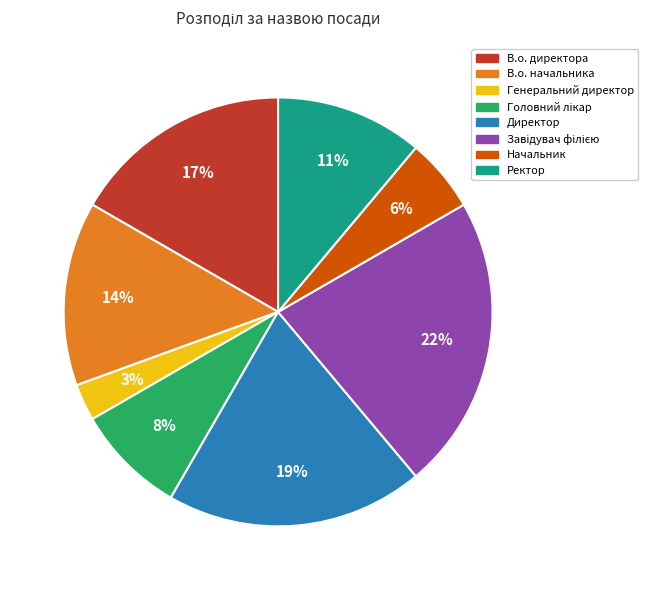

To the nearest percent, what is the difference between the largest and smallest slice percentages?

19%